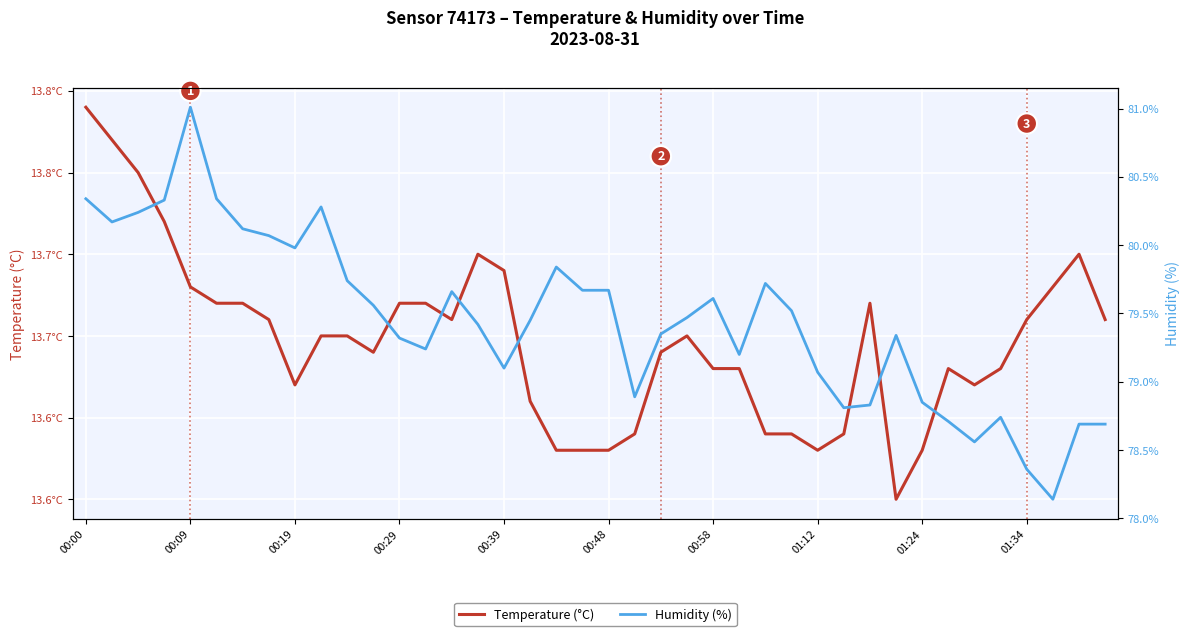

How many interior local peaks does the Temperature (°C) series have?

5